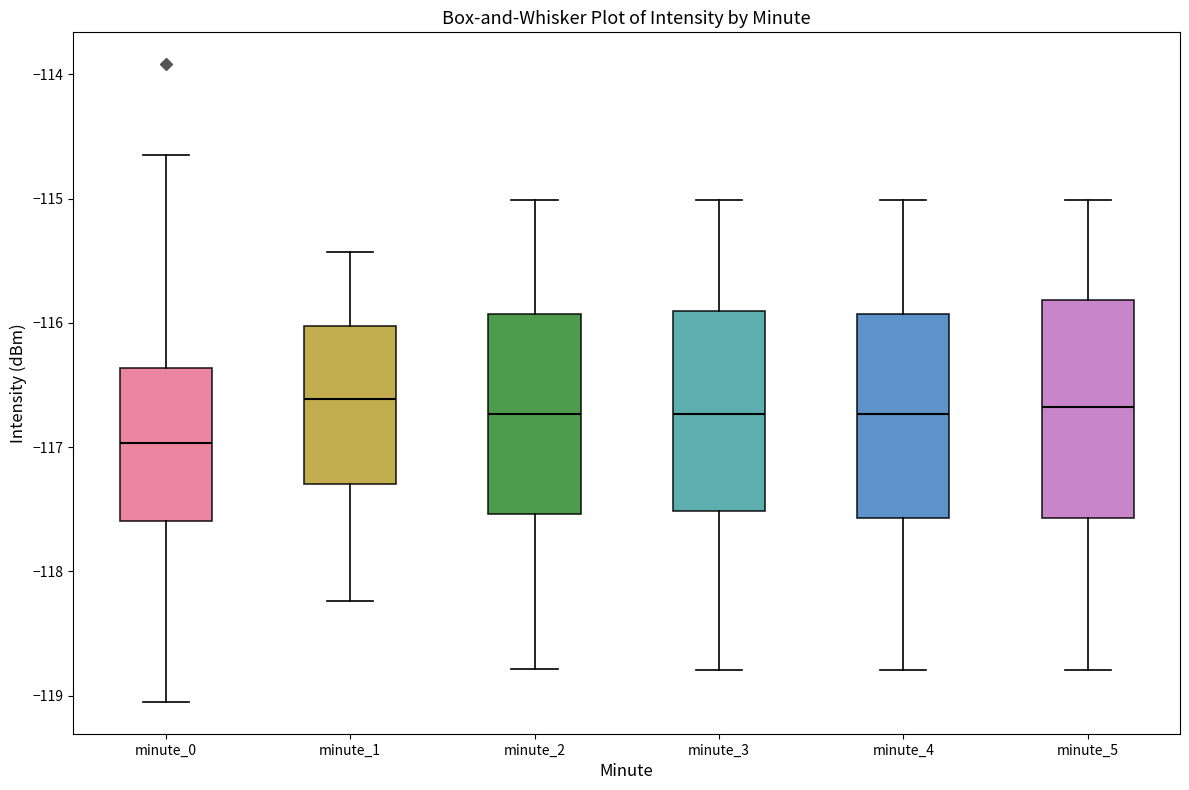

Reading left to right, transcribe this box plot: for each box, give where its median line is, the range the box spans, and where its two whiskers end, as read against the y-axis. The values are not printed on the chart, so give them approximately, as read against the axis.

minute_0: median -117.0, box -117.6 to -116.4, whiskers -119.0 to -114.6
minute_1: median -116.6, box -117.3 to -116.0, whiskers -118.2 to -115.4
minute_2: median -116.7, box -117.5 to -115.9, whiskers -118.8 to -115.0
minute_3: median -116.7, box -117.5 to -115.9, whiskers -118.8 to -115.0
minute_4: median -116.7, box -117.6 to -115.9, whiskers -118.8 to -115.0
minute_5: median -116.7, box -117.6 to -115.8, whiskers -118.8 to -115.0